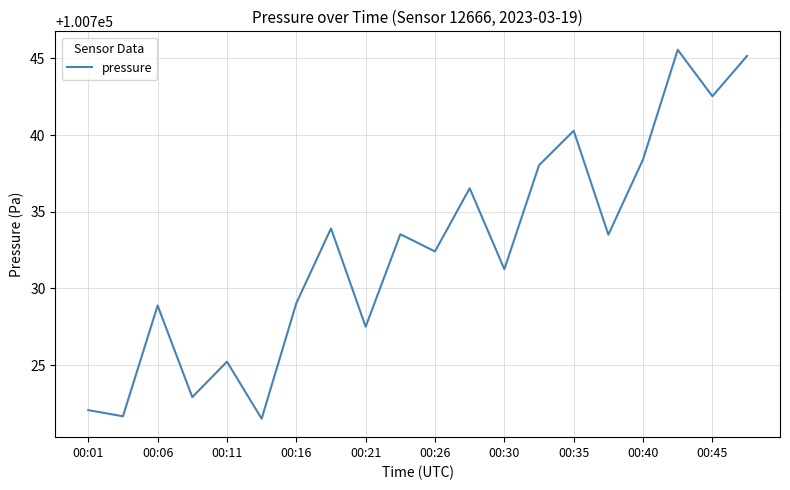

What is the difference between the maximum and minimum values?

24.1